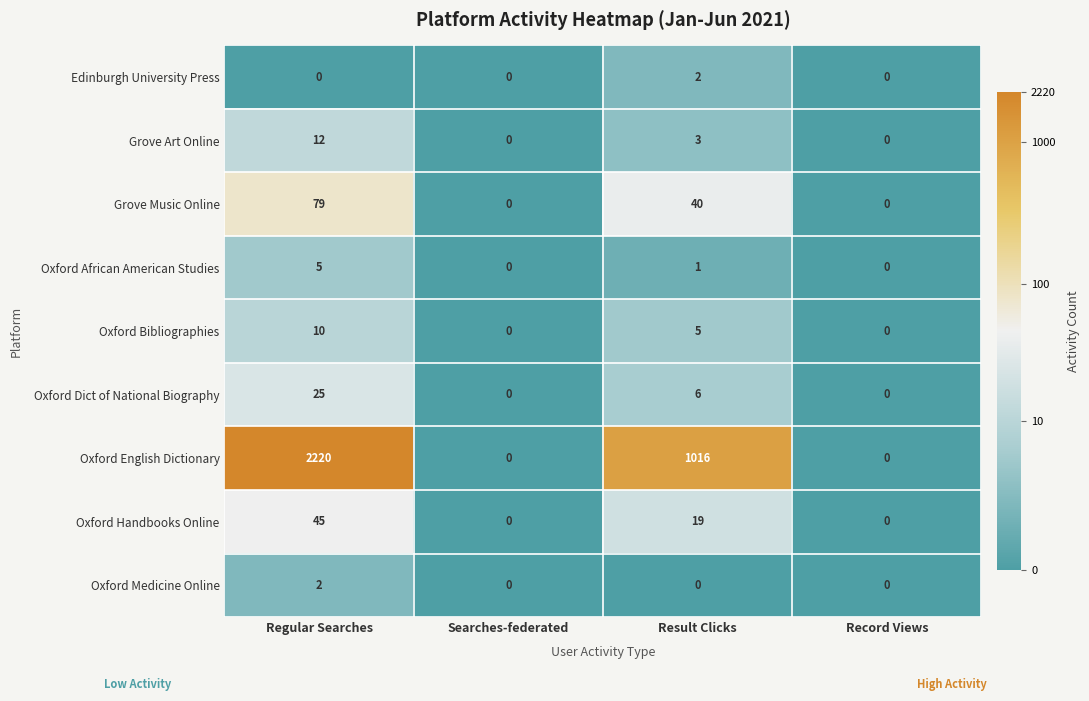

What is the highest value of the Oxford Dict of National Biography series?

25